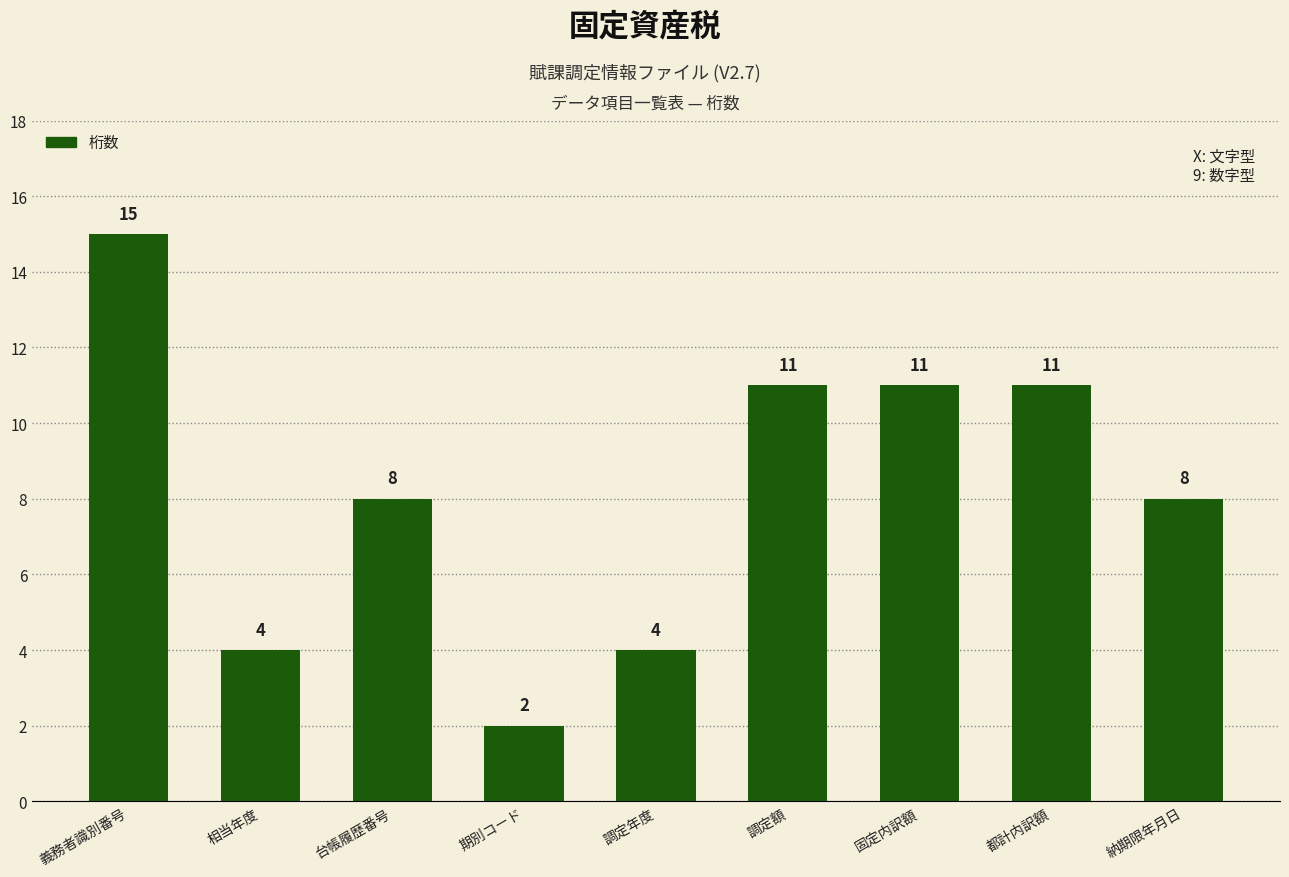

Where does the data first go above 8?

義務者識別番号